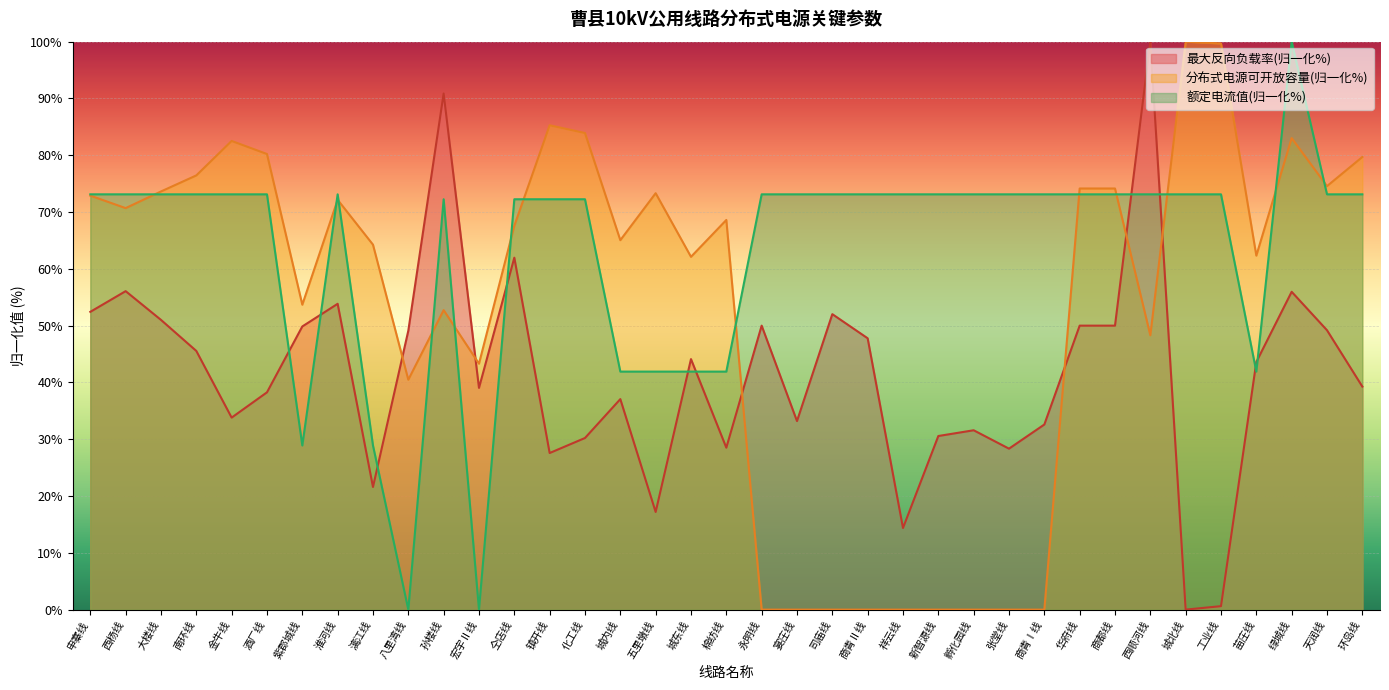

Which series has the largest range (max minus min)?

最大反向负载率